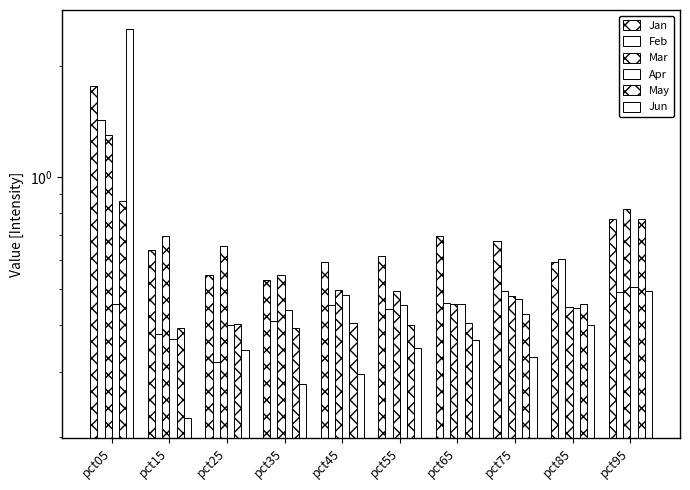

Which has a higher value, pct35 or pct65?

pct65